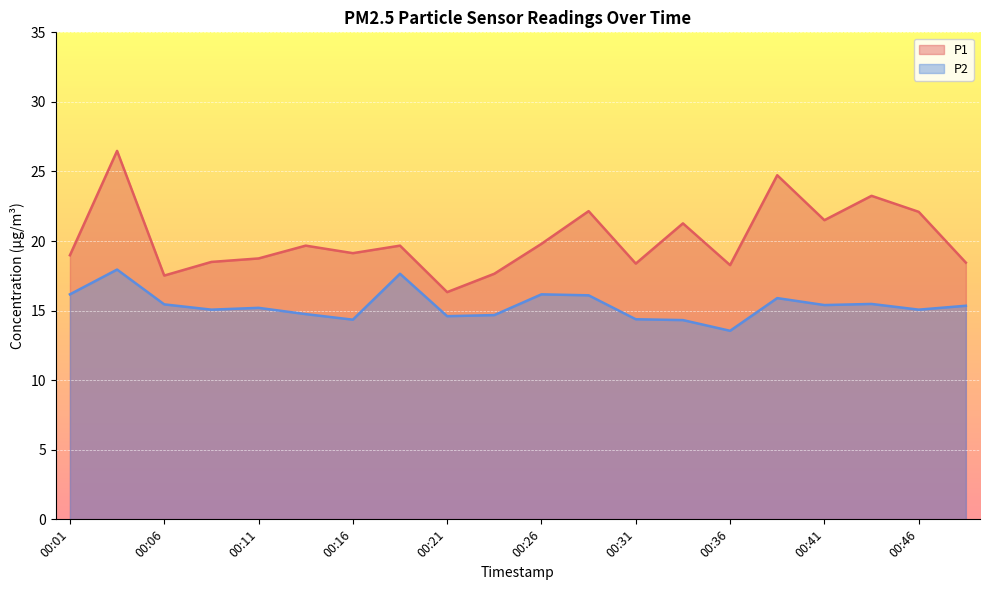

True or false: P1 has a value of 19.1 at 00:16.

True